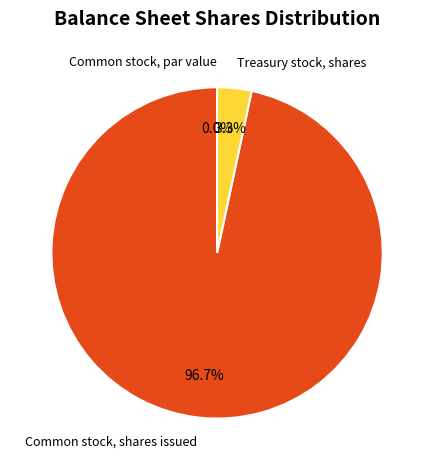

To the nearest percent, what portion does Common stock, shares issued represent?

97%